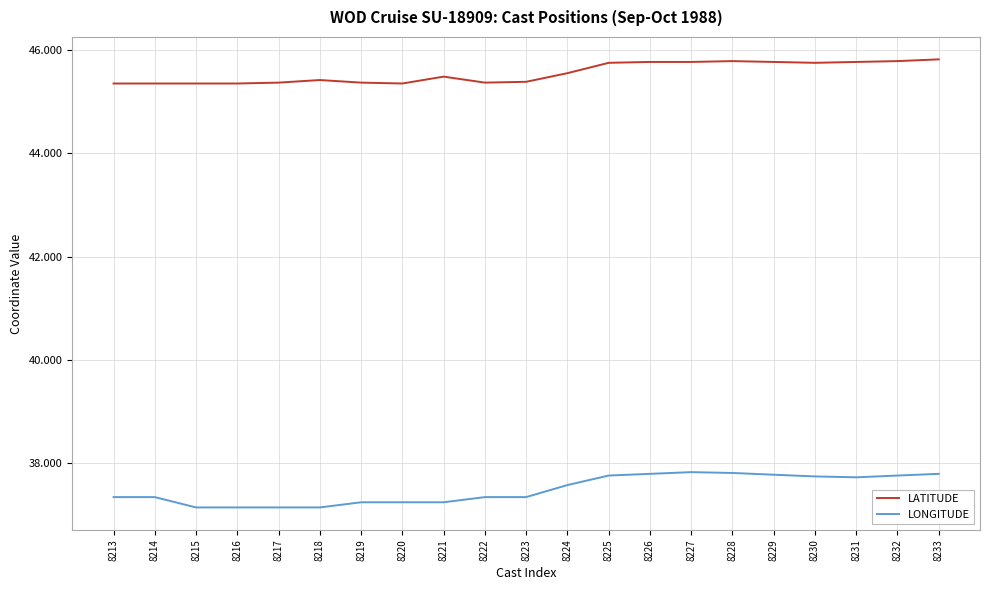

Rank the series by their maximum value, from lowest to highest.

LONGITUDE, LATITUDE